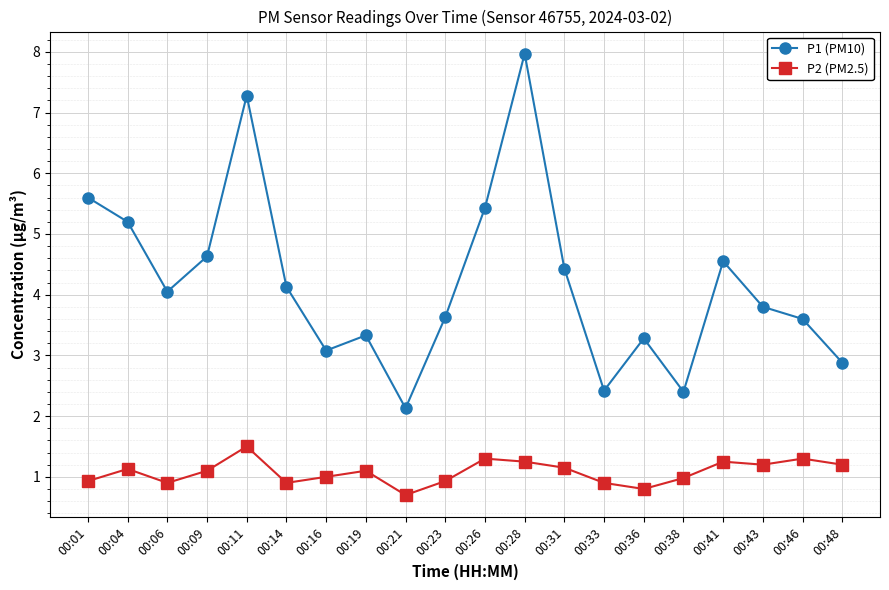

What is the lowest value of the P1 (PM10) series?

2.1